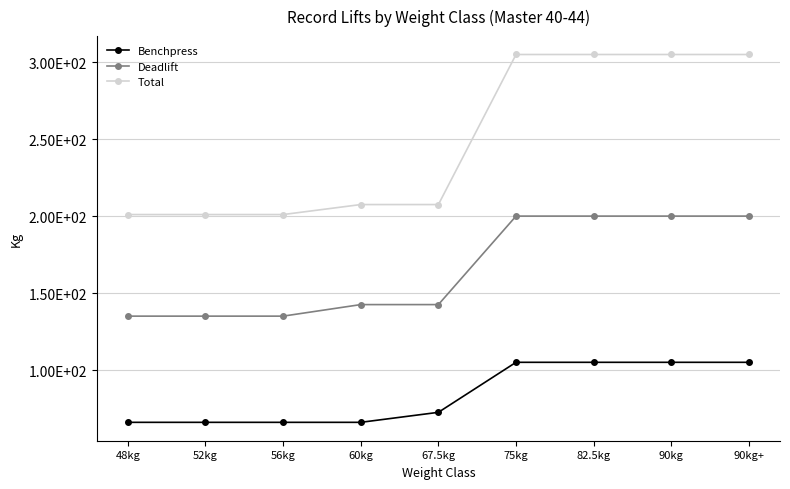

What are all the series names shown in the legend?

Benchpress, Deadlift, Total